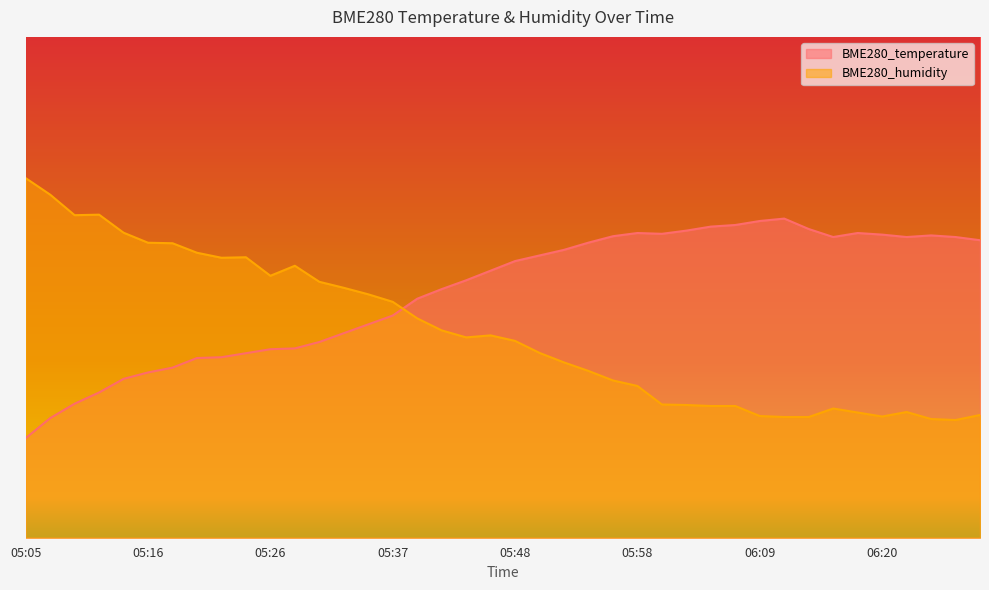

What position from the left is 06:00?

27